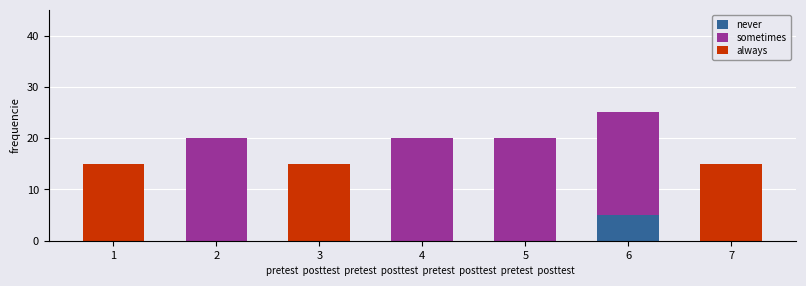

The never series shows 0 at 1. True or false?

True